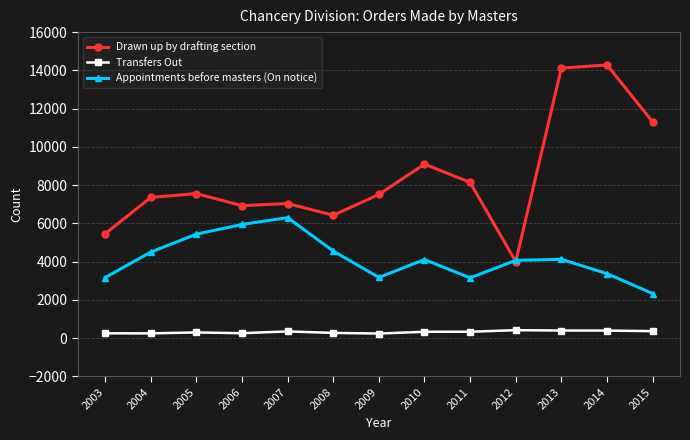

What is the minimum value for Drawn up by drafting section?

3999